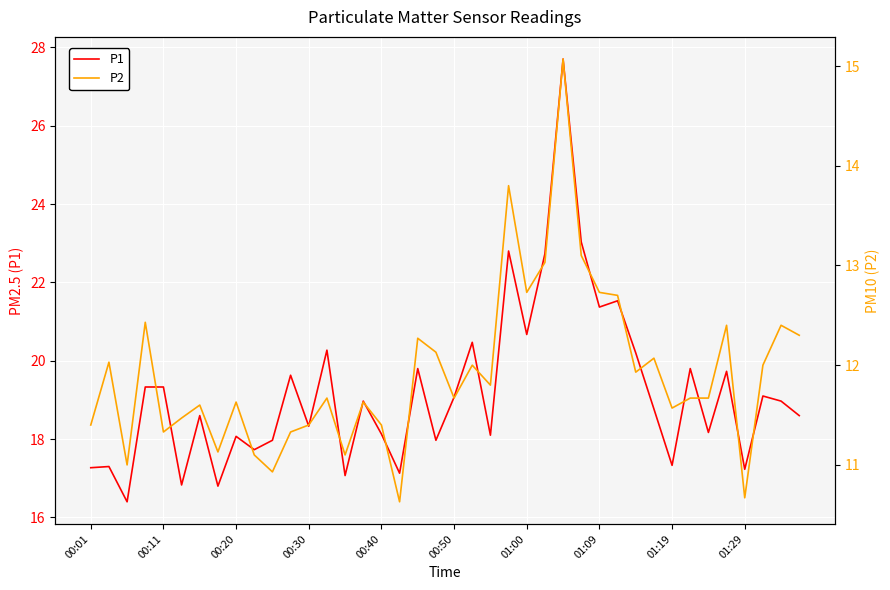

What is the maximum value shown in the chart?

27.7